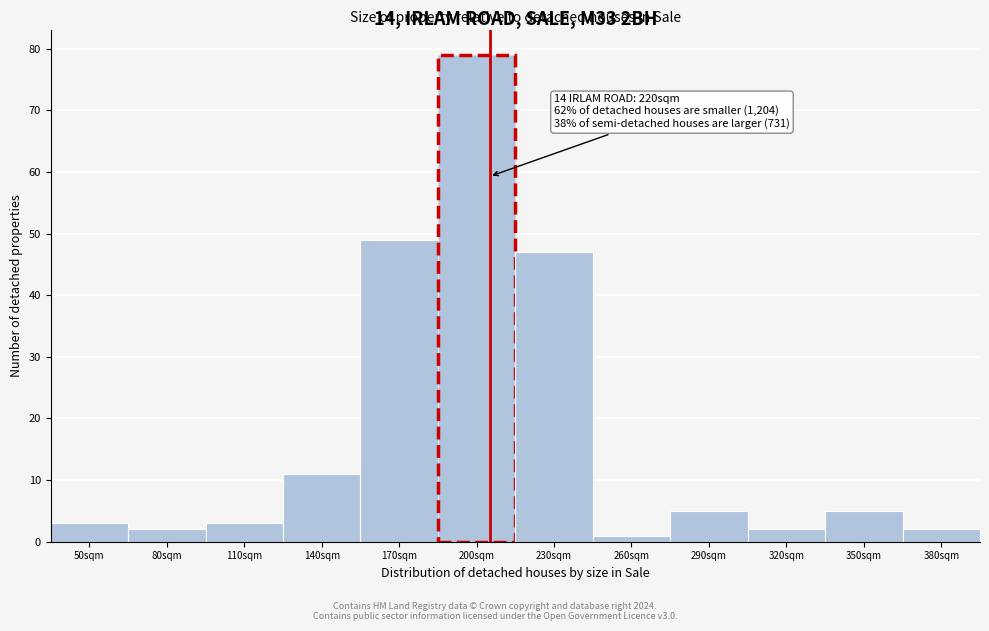

Reading left to right, what are all the values shown in this chart?

3	2	3	11	49	79	47	1	5	2	5	2